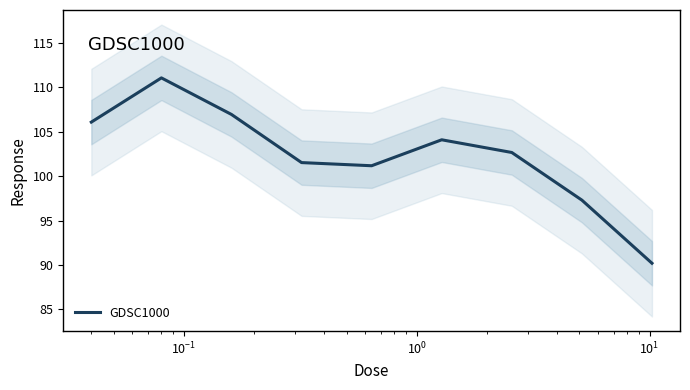

What is the minimum value for GDSC1000?

90.2